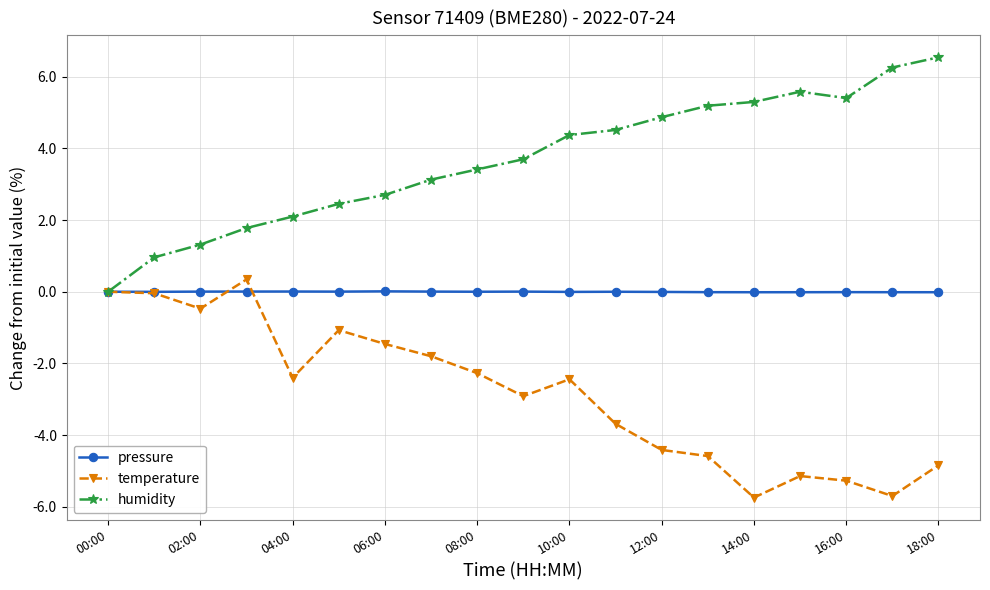

What is the sum of all temperature values?

-53.9